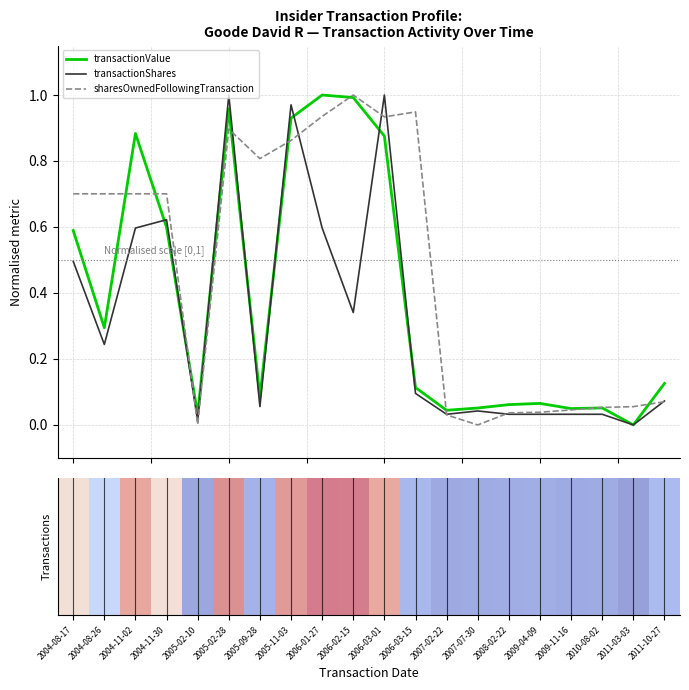

List the series in order of their overall mean, lowest first.

transactionShares, transactionValue, sharesOwnedFollowingTransaction